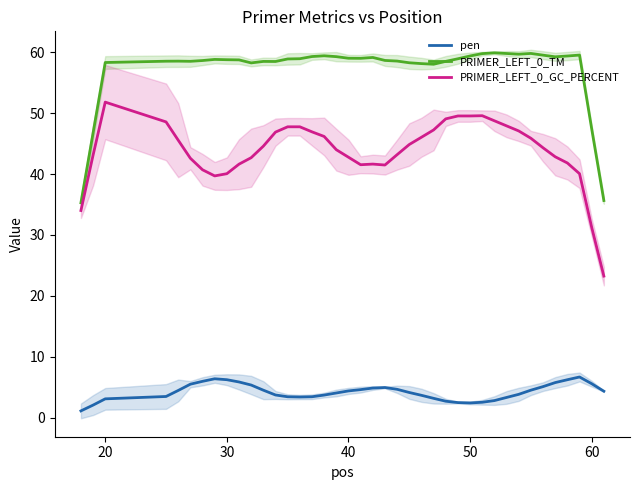

List the series in order of their peak value, lowest first.

pen, PRIMER_LEFT_0_GC_PERCENT, PRIMER_LEFT_0_TM